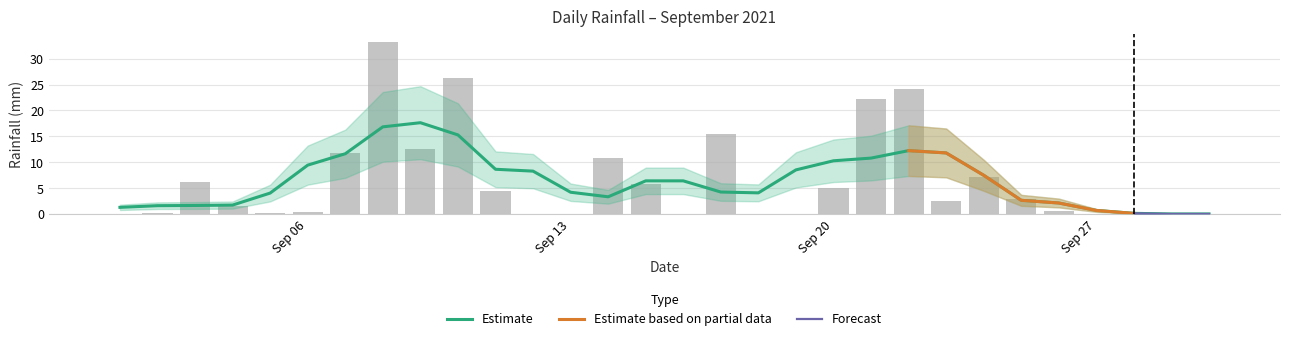

Is it true that the value at 2021-09-03 is 9.6?

False